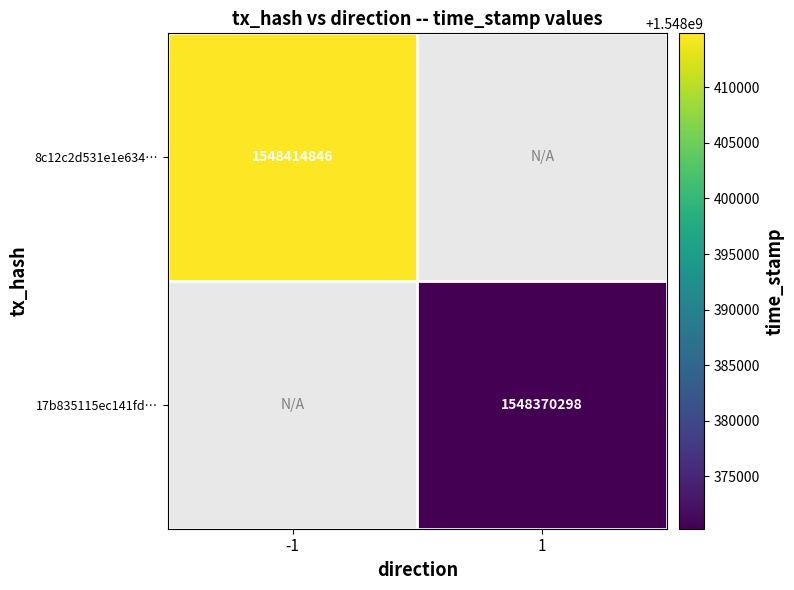

What is the approximate value of 8c12c2d531e1e634… at -1?

1548414846.0